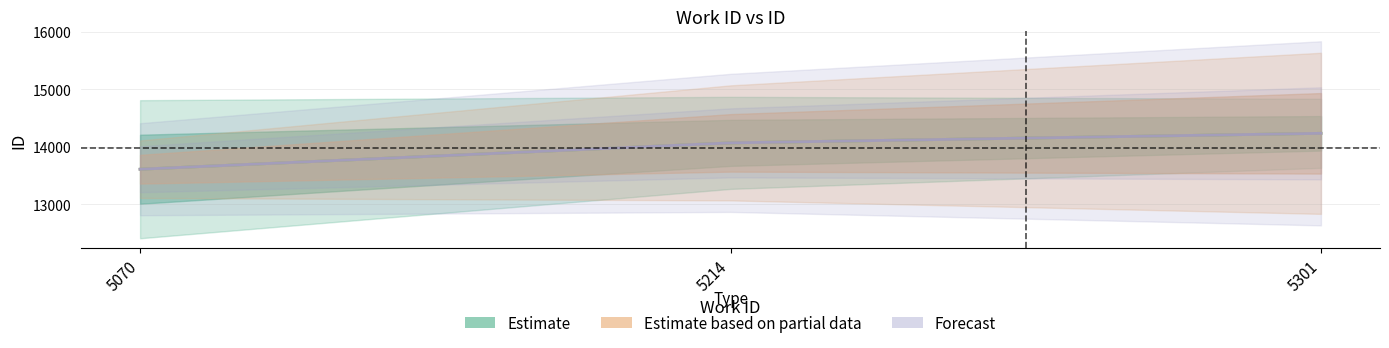

What is the value of the Estimate point at the 3rd from the left?

14233